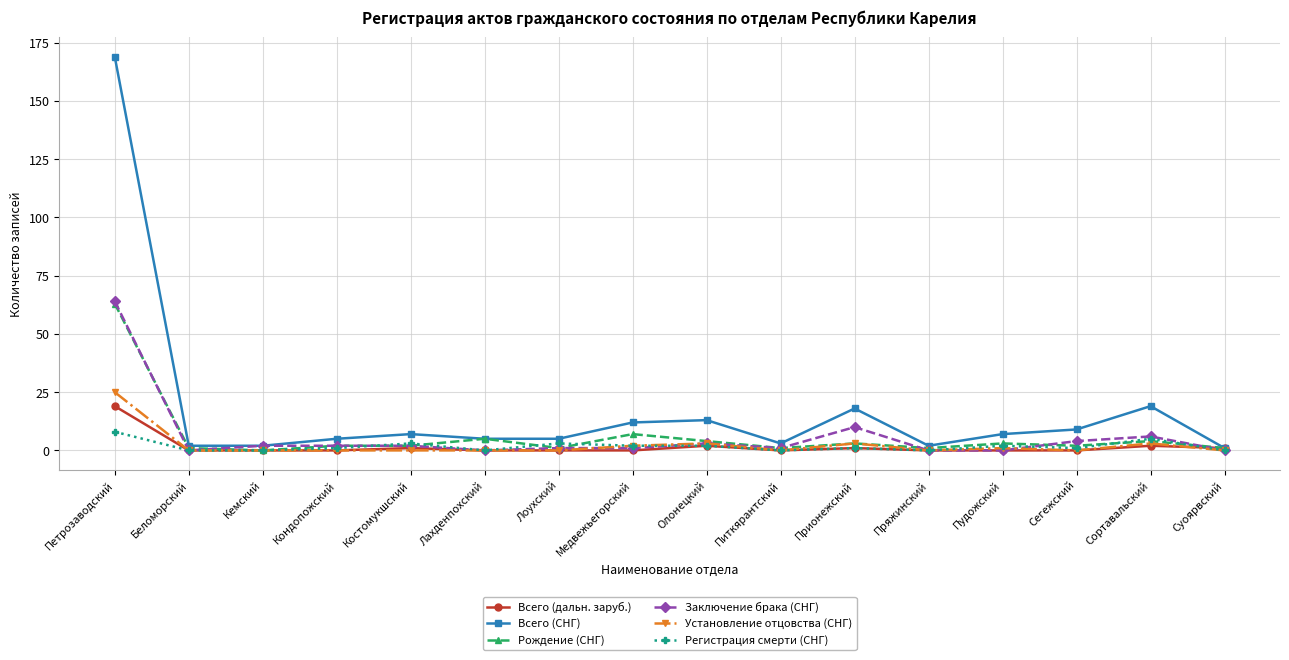

Read the Регистрация смерти (СНГ) value at Петрозаводский.

8